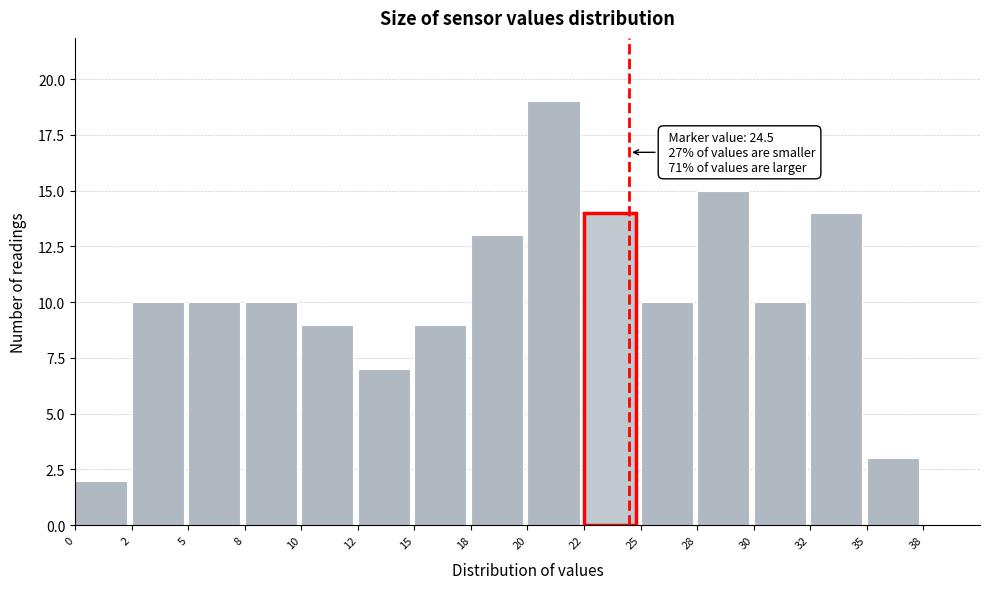

Reading left to right, extract all data points from this chart.

0=2	2=10	5=10	8=10	10=9	12=7	15=9	18=13	20=19	22=14	25=10	28=15	30=10	32=14	35=3	38=0